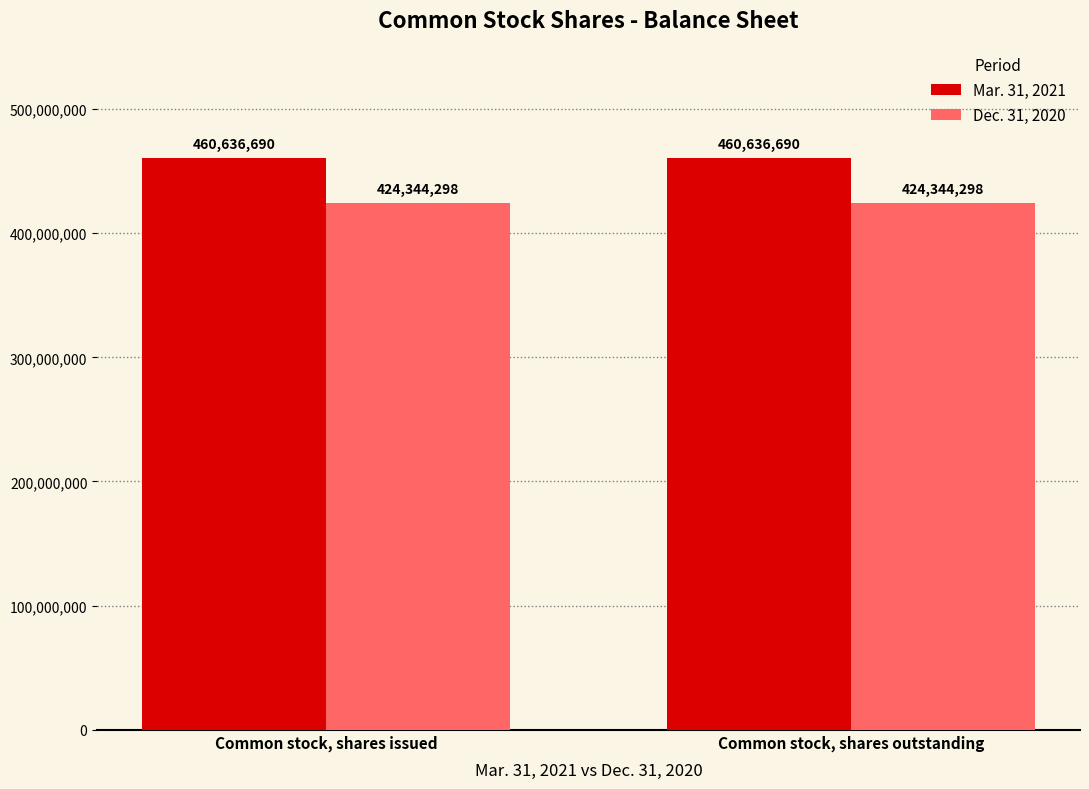

What is the sum of all Dec. 31, 2020 values?

848688596